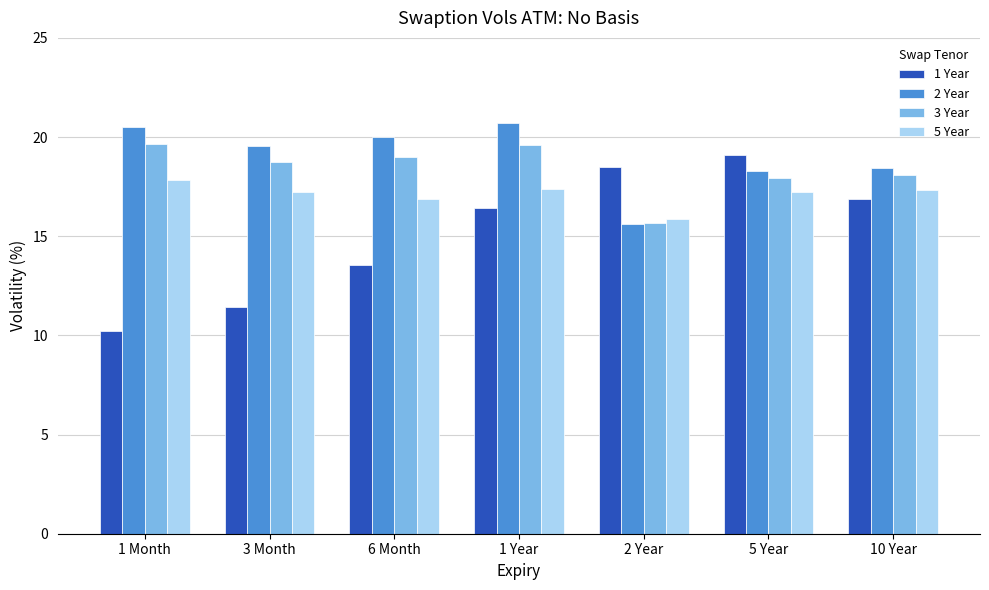

How many bars are there in total?

28